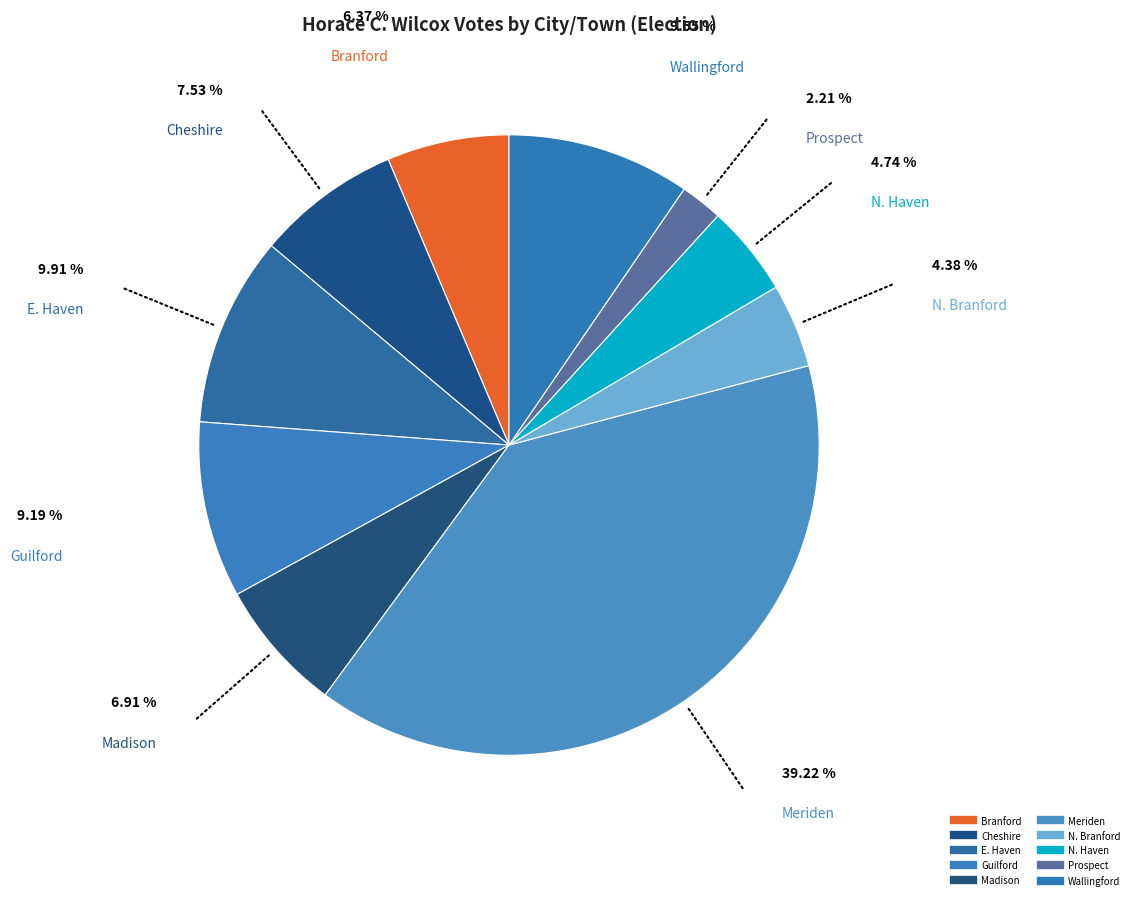

Is it true that E. Haven is 25% of the pie?

False